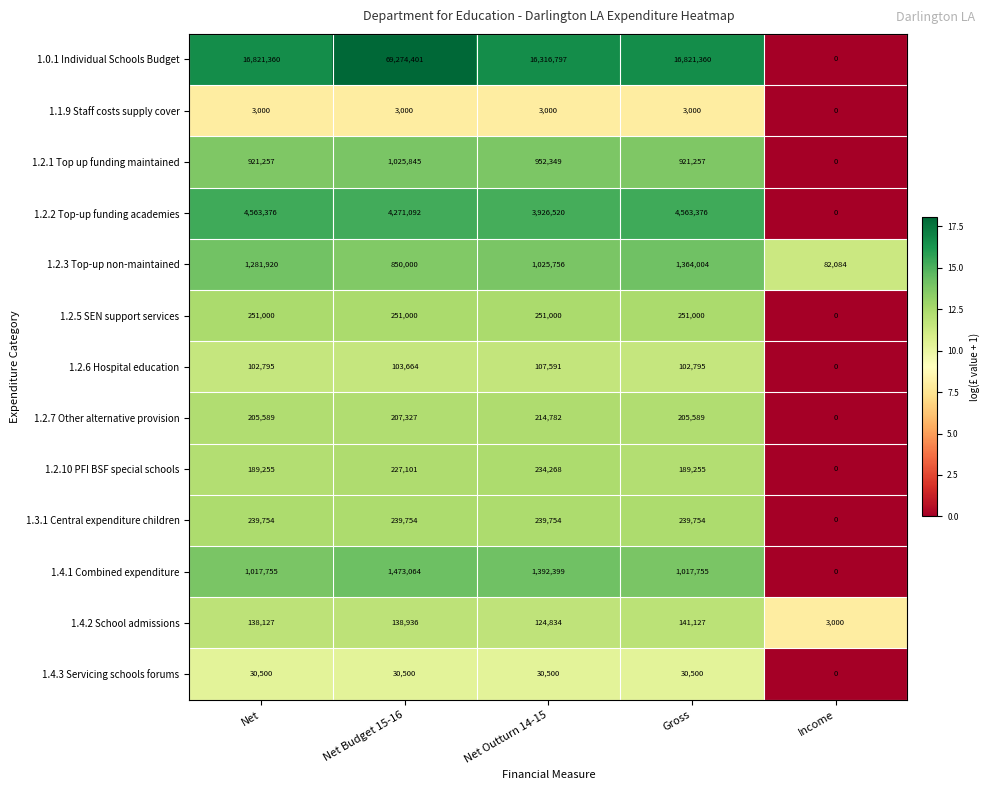

What is the sum of the 1.2.6 Hospital education values at Net and Income?

102795